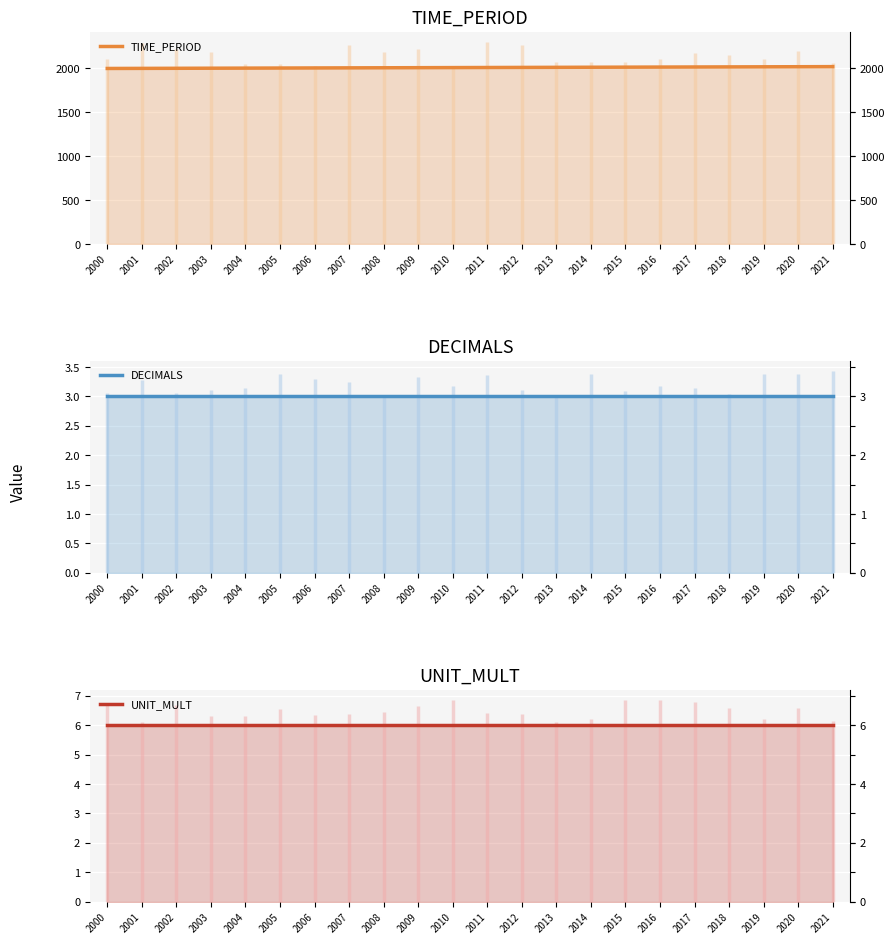

Which series has the largest total across all categories?

TIME_PERIOD